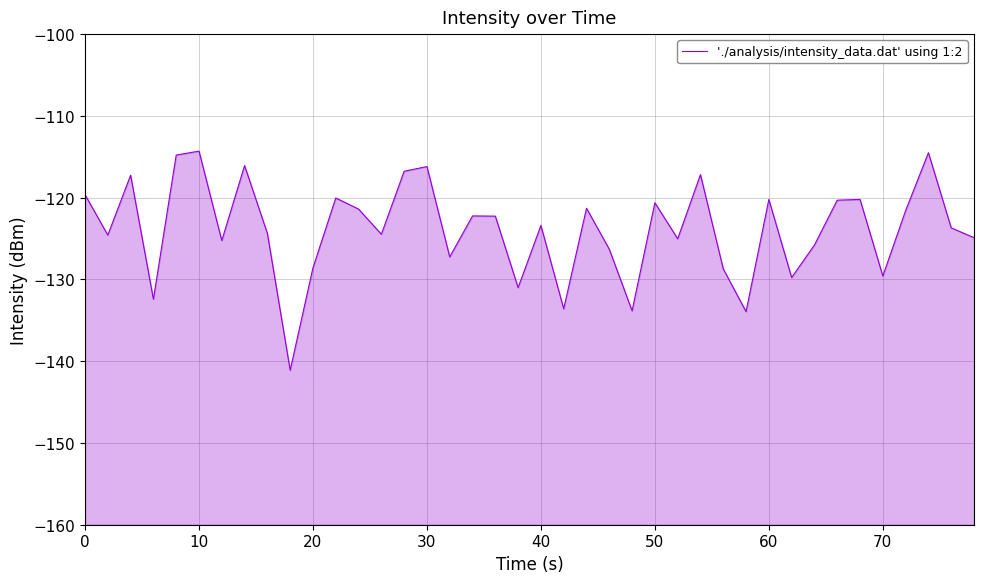

How many values are below -123?

21